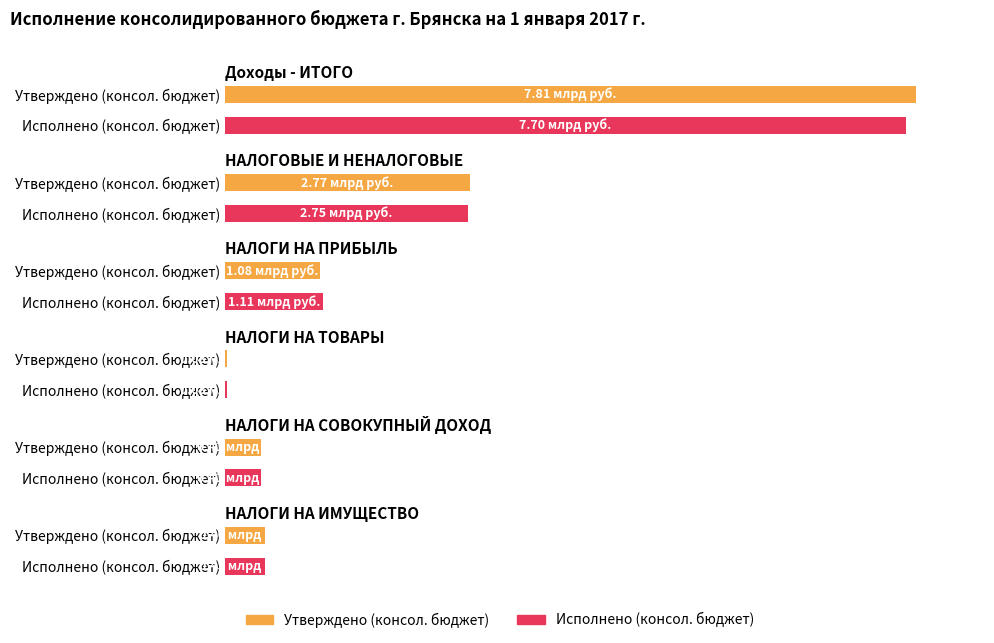

What is the greatest value displayed?

7811934844.5